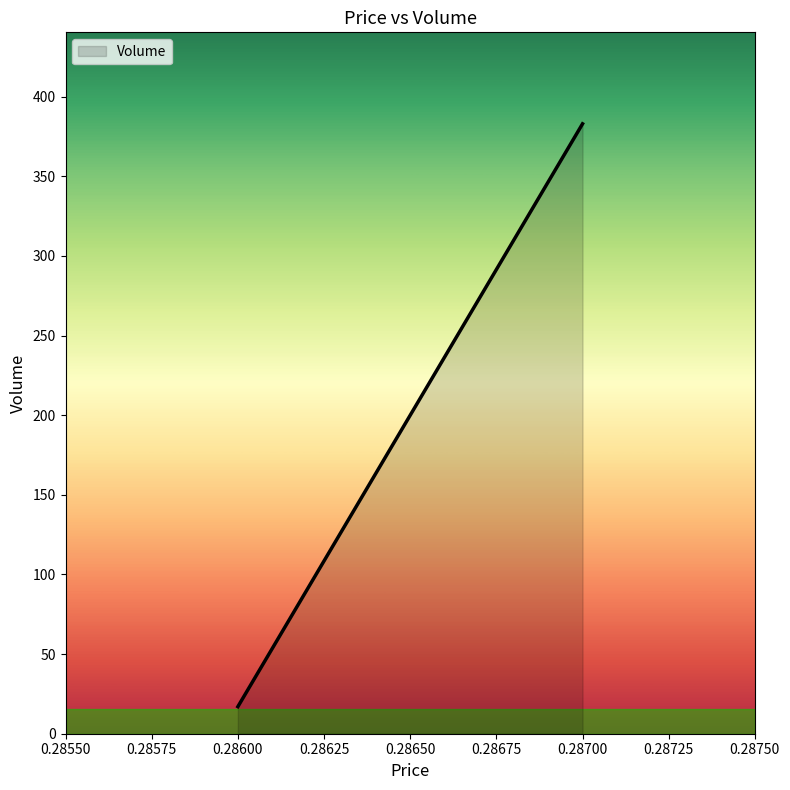

At which category does the chart reach its peak across all series?

0.28700